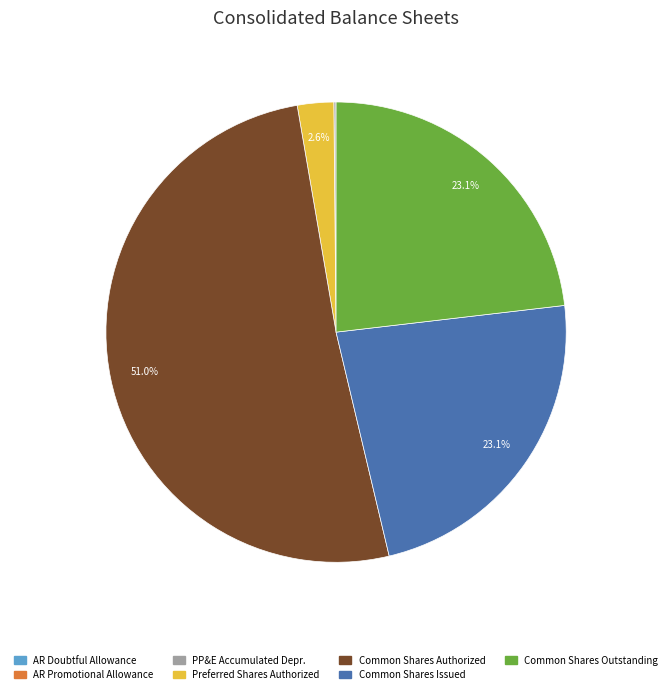

Does any single category account for the majority?

Yes